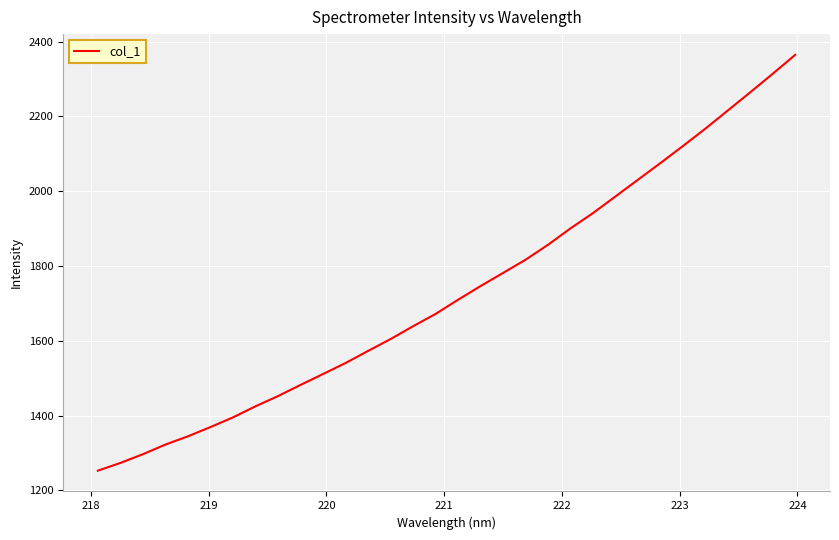

What is the smallest value displayed?

1252.8